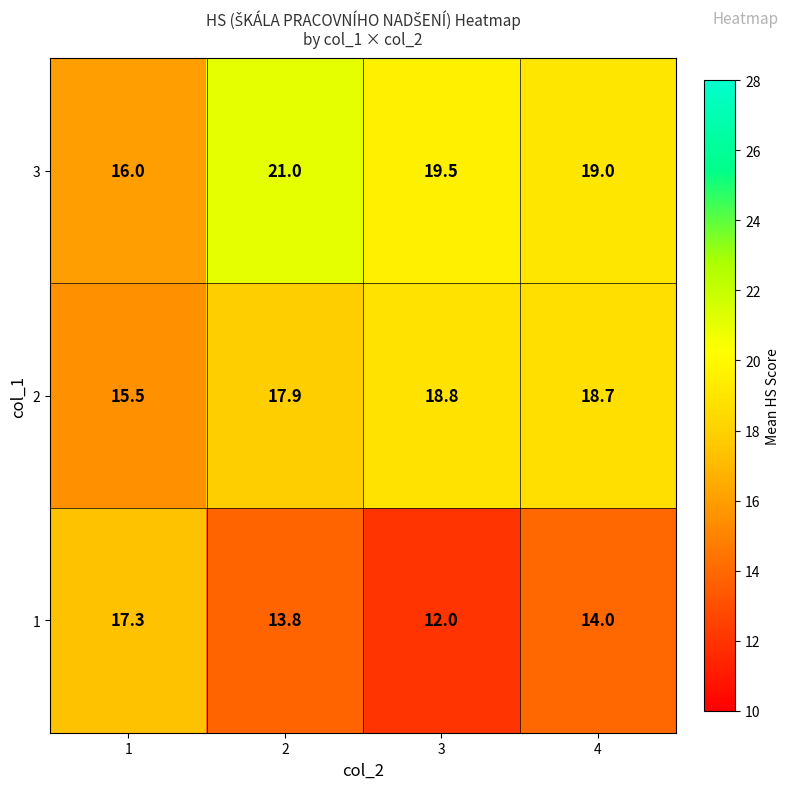

Which series has the largest total across all categories?

3